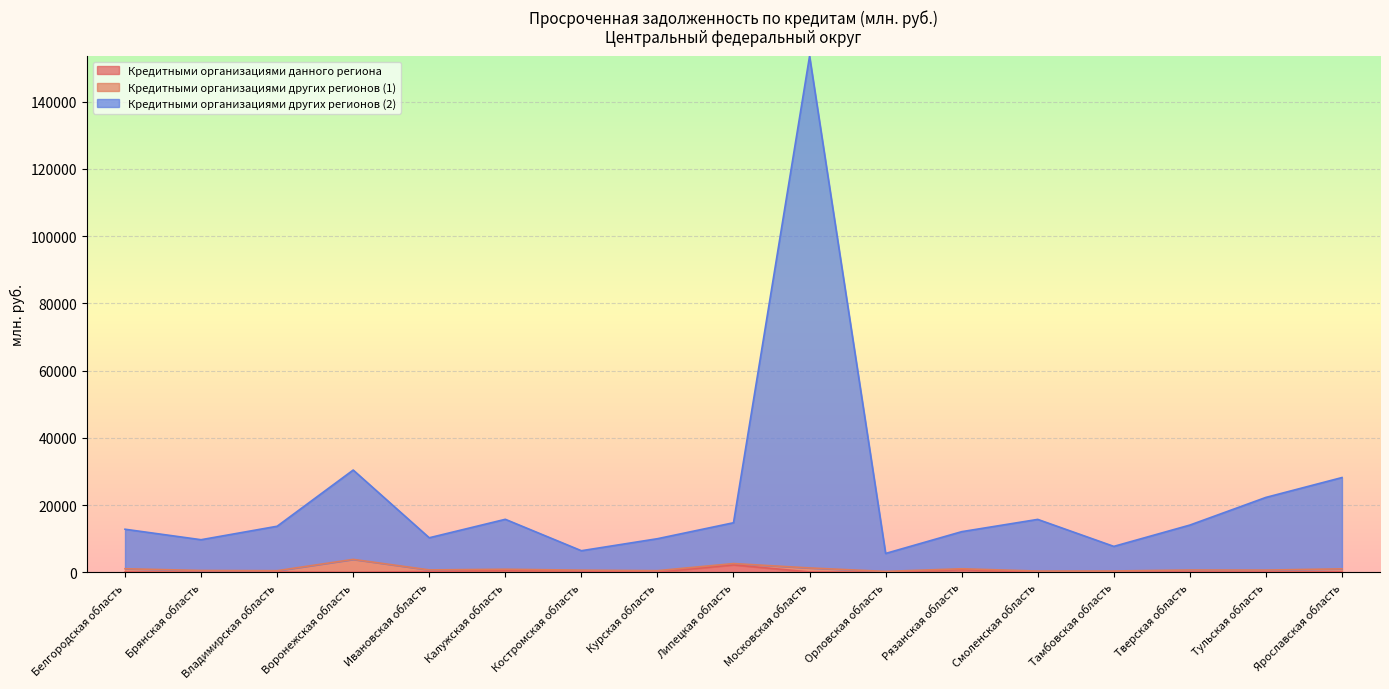

The Кредитными организациями других регионов (2) series shows 9682 at Брянская область. True or false?

True